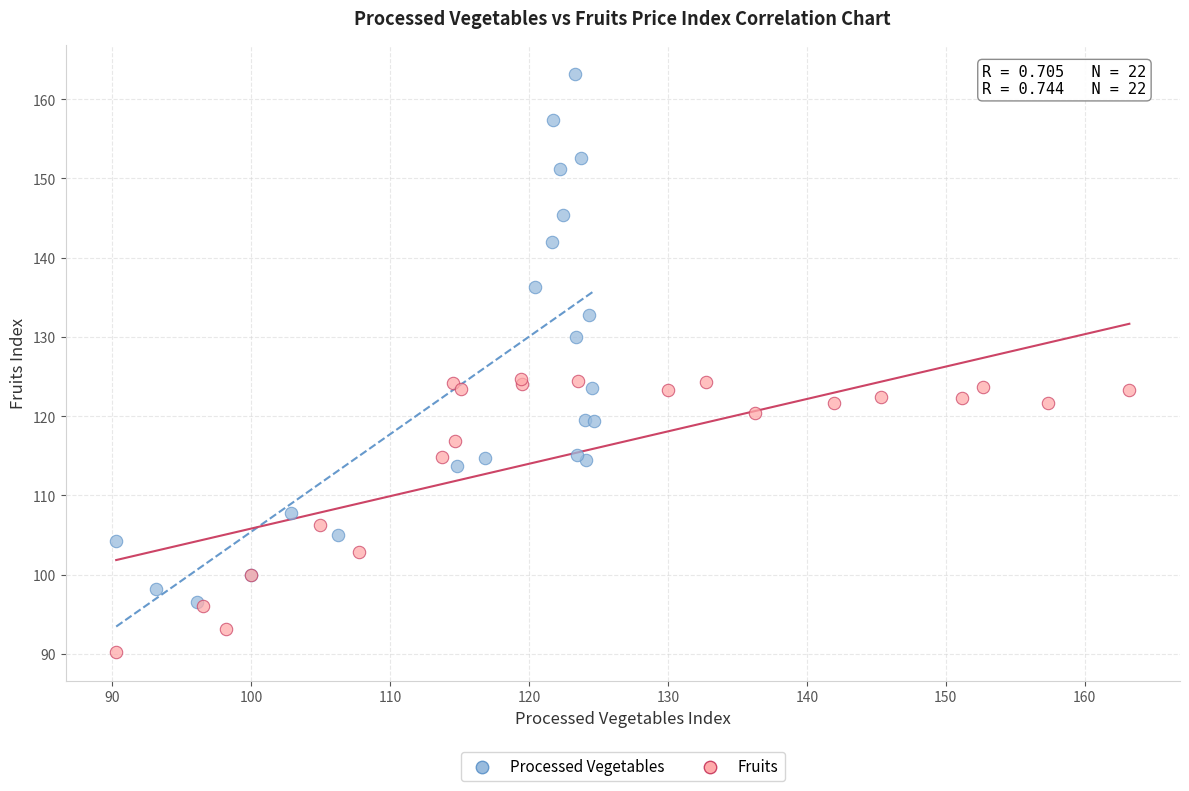

Which series reaches the maximum Y coordinate?

Processed Vegetables